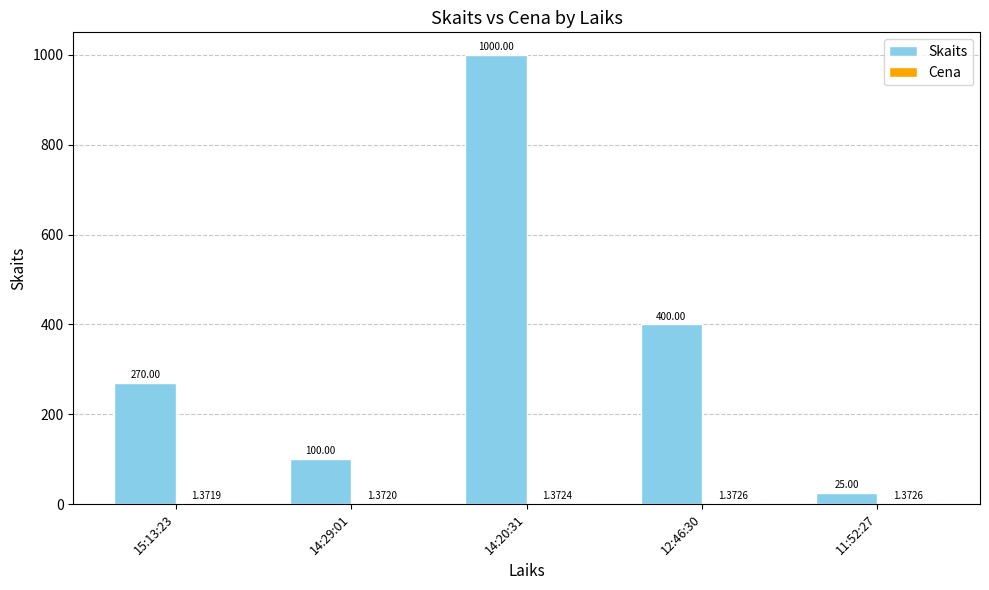

What is the sum of the Skaits values at 14:20:31 and 12:46:30?

1400.0